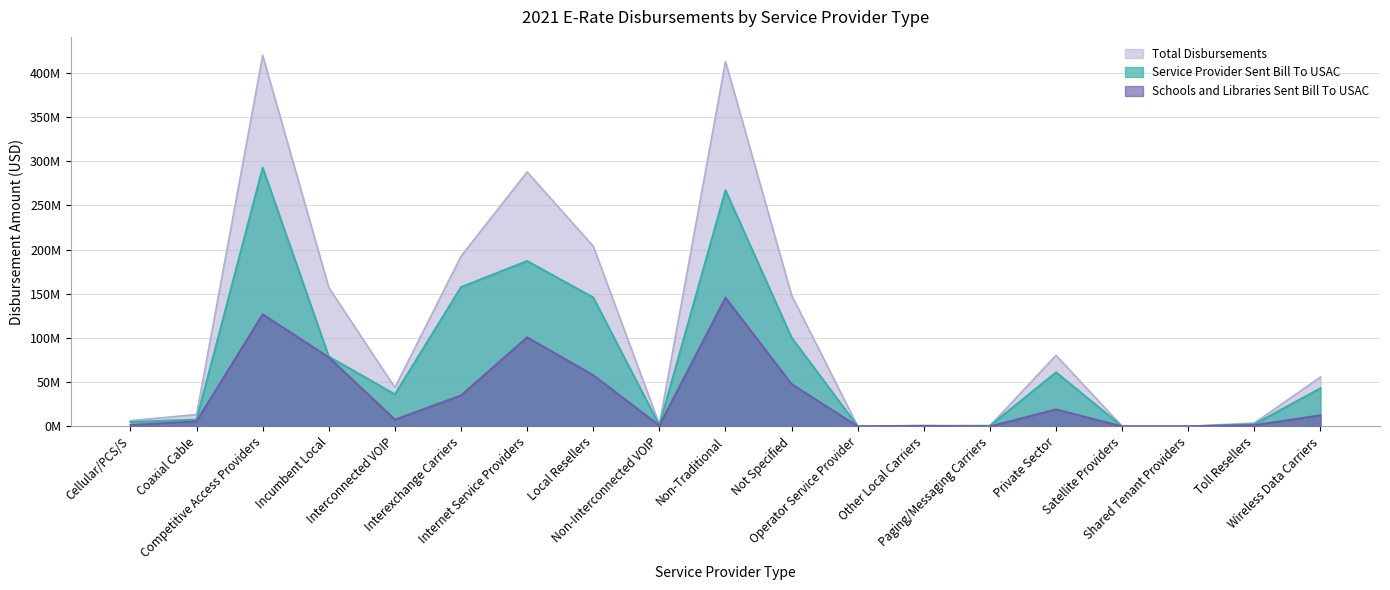

Which category has the highest value in the Total Disbursements series?

Competitive Access Providers